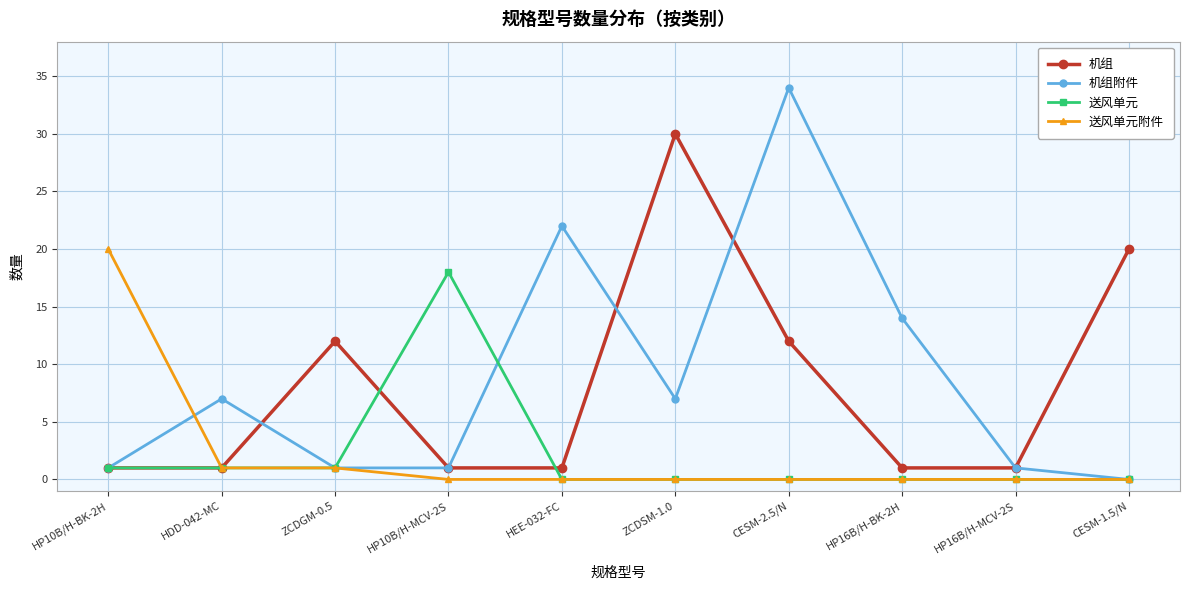

Which series has the widest spread of values?

机组附件